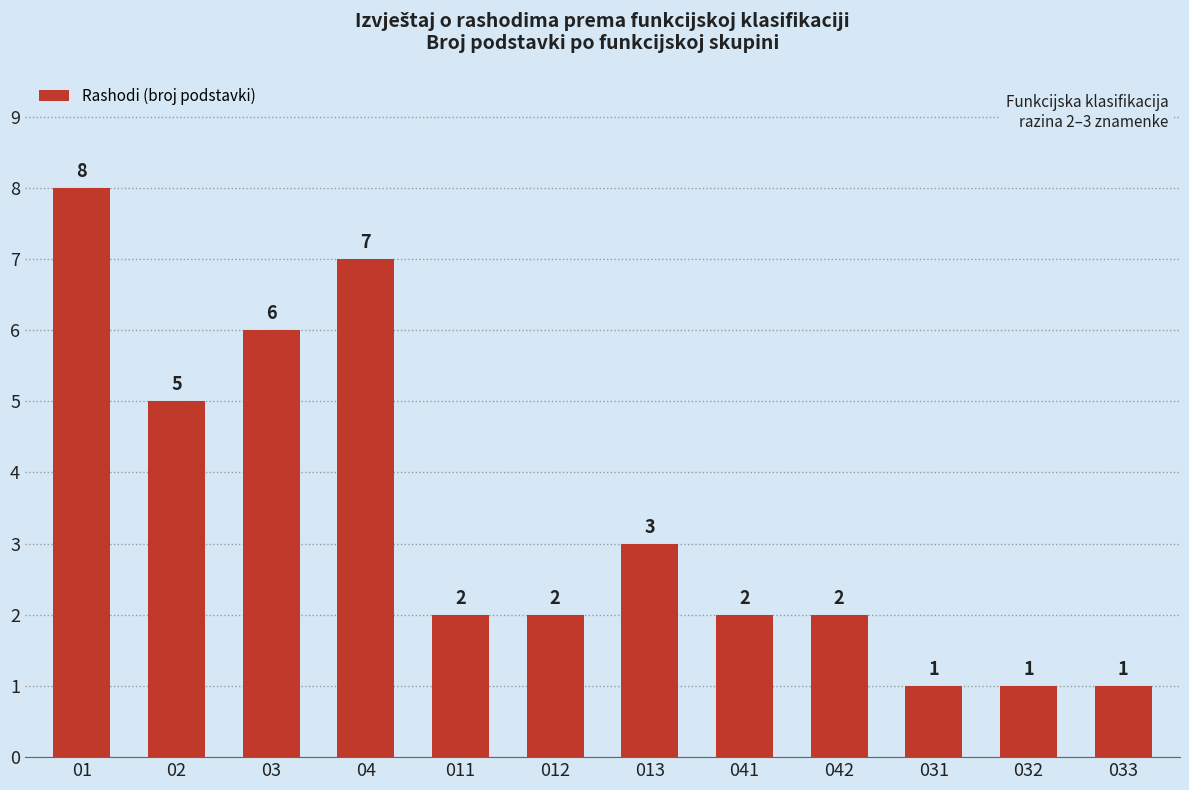

What is the smallest value displayed?

1